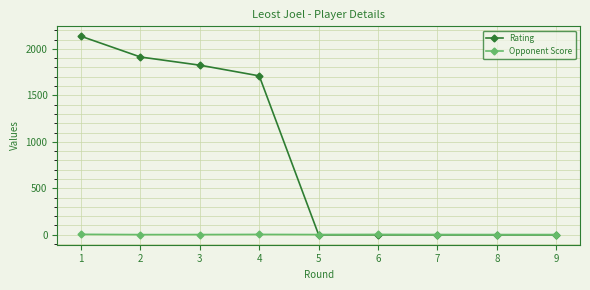

Read the Opponent Score value at 3.

2.5